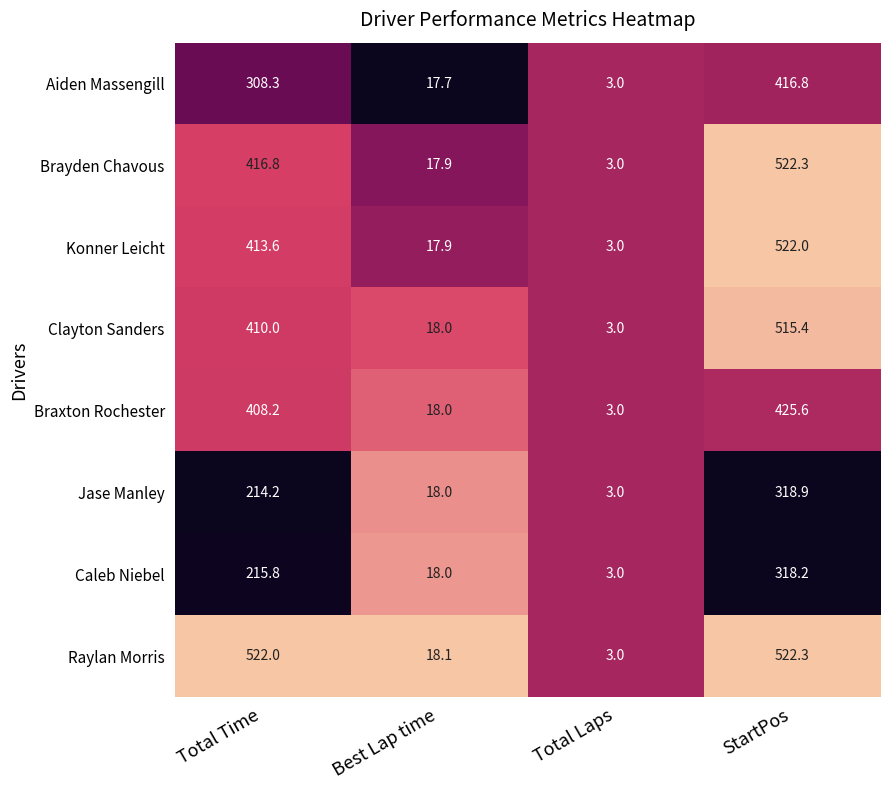

Is the value of Caleb Niebel at StartPos greater than the value of Braxton Rochester at Total Time?

No